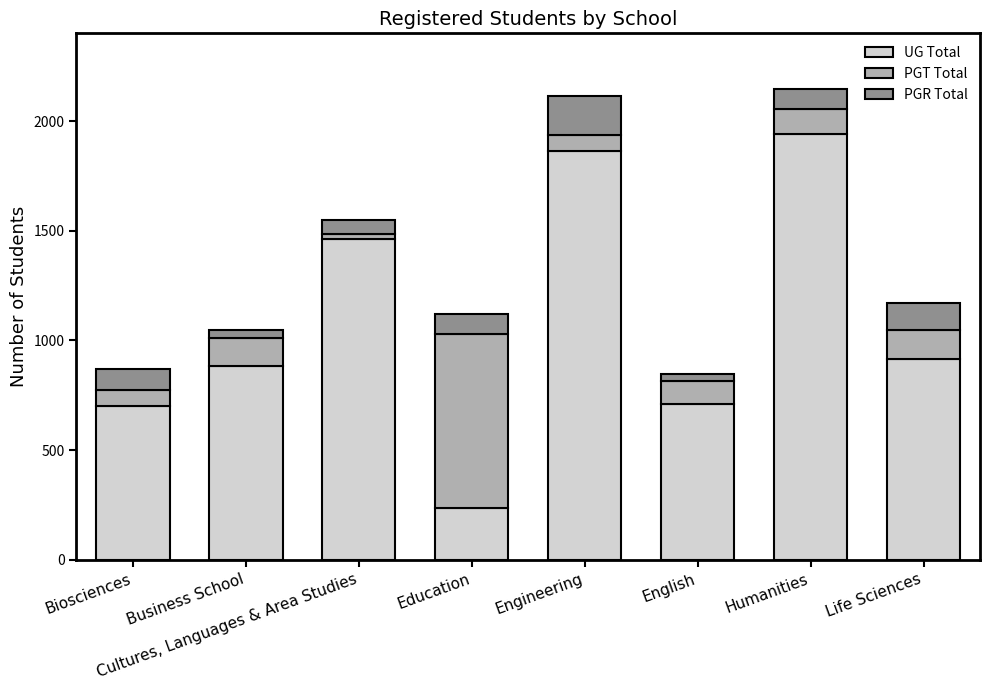

What is the minimum value for UG Total?

236.0